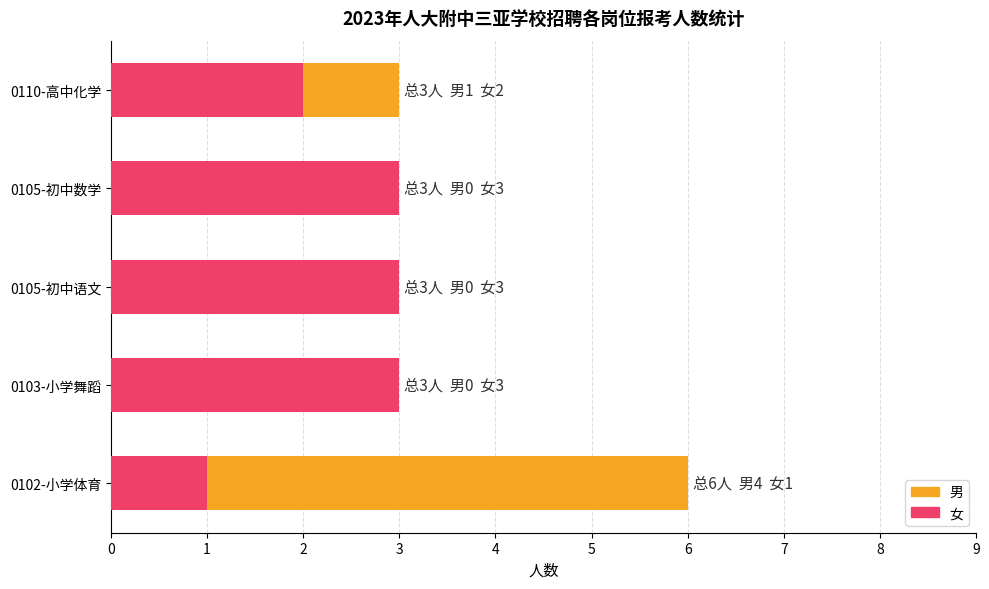

What is the value of the 女 bar at the 3rd from the left?

3